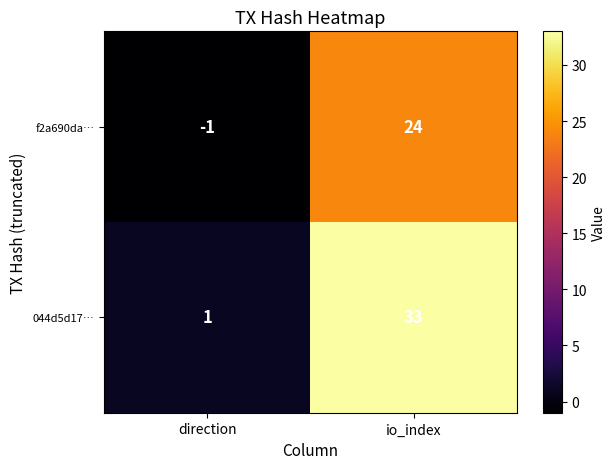

The value of f2a690da… at io_index is 24. True or false?

True